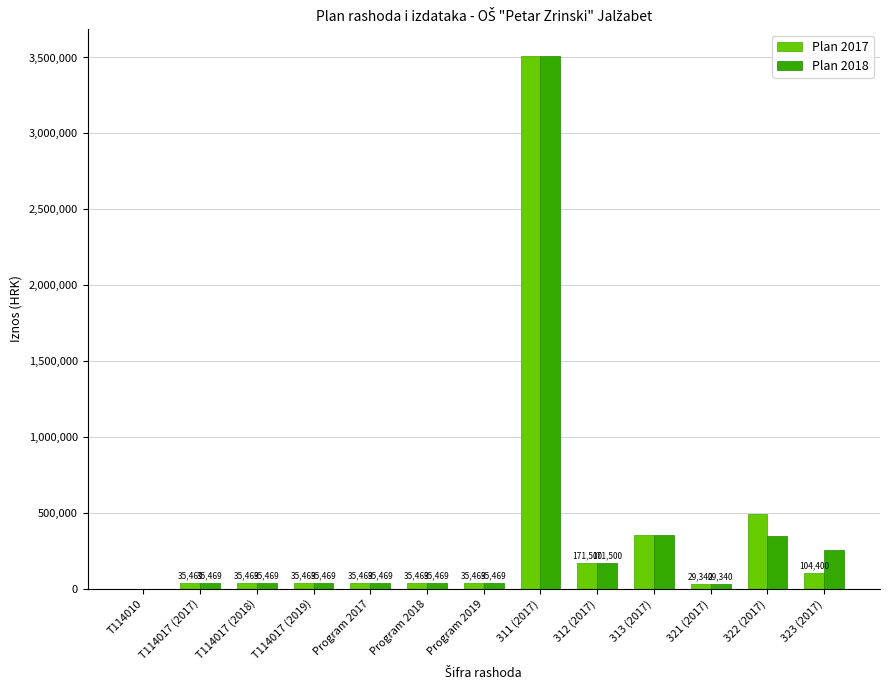

Count the number of categories in the chart.

13